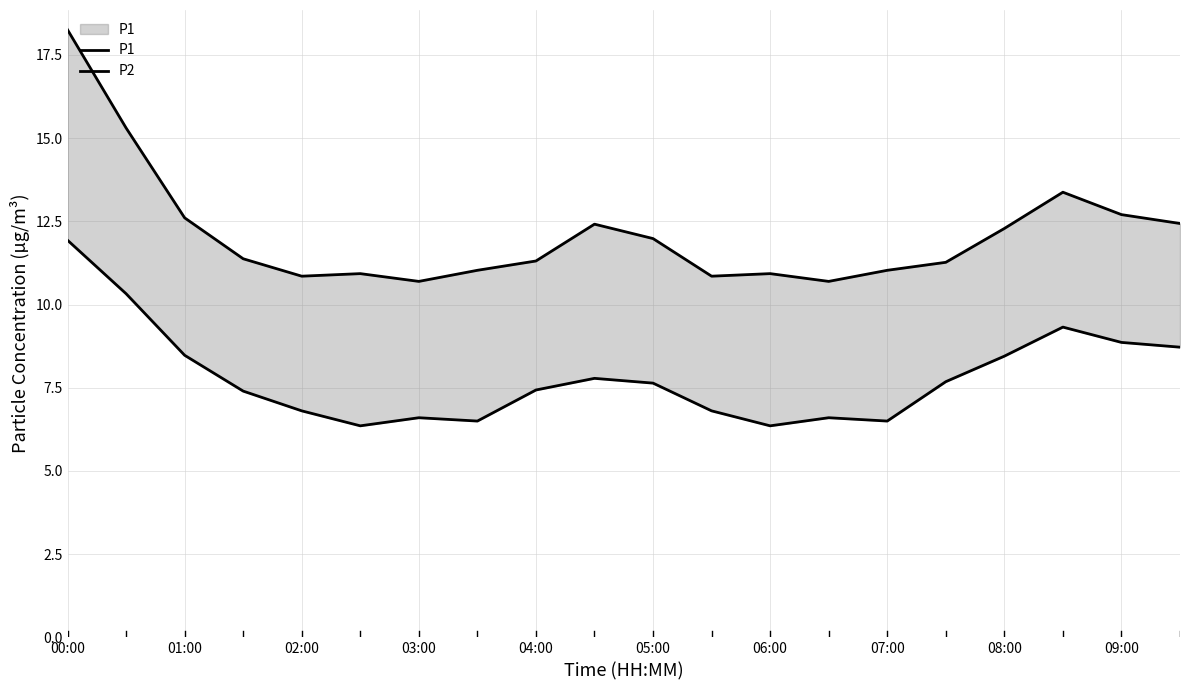

What is the difference between the highest and lowest values at 07:00?

4.5